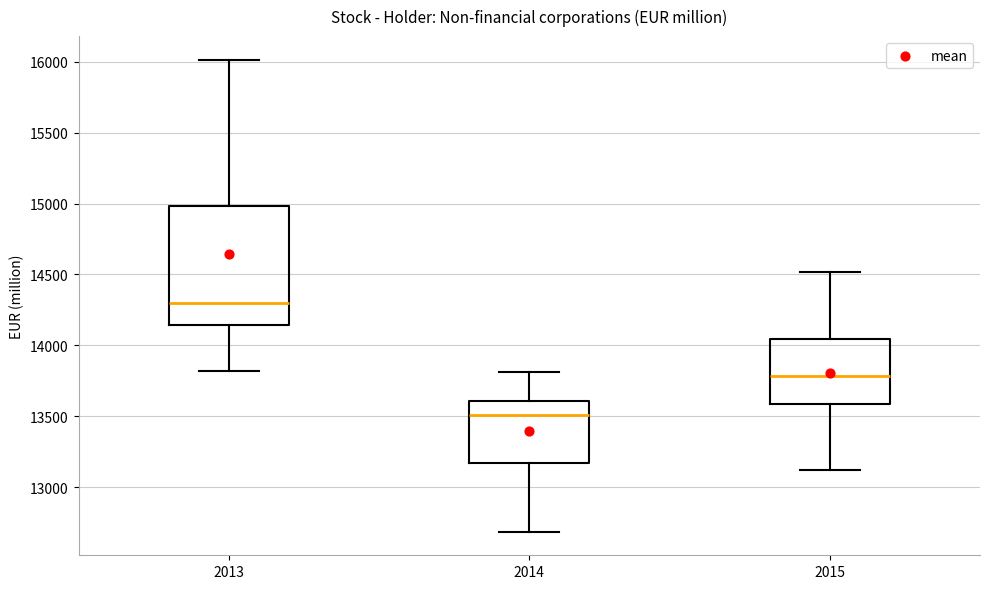

Comparing the boxes themselves (not the whiskers), which one is the tallest?

2013